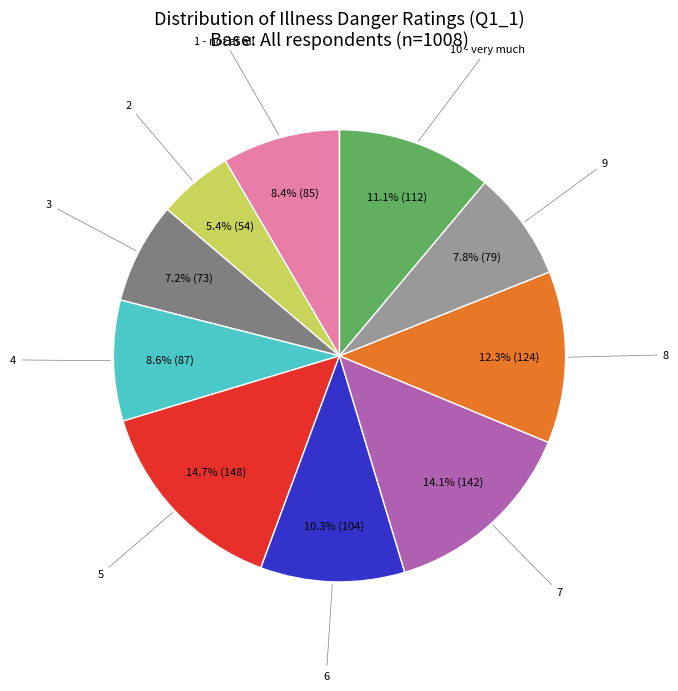

Does 4 account for over 50% of the chart?

No